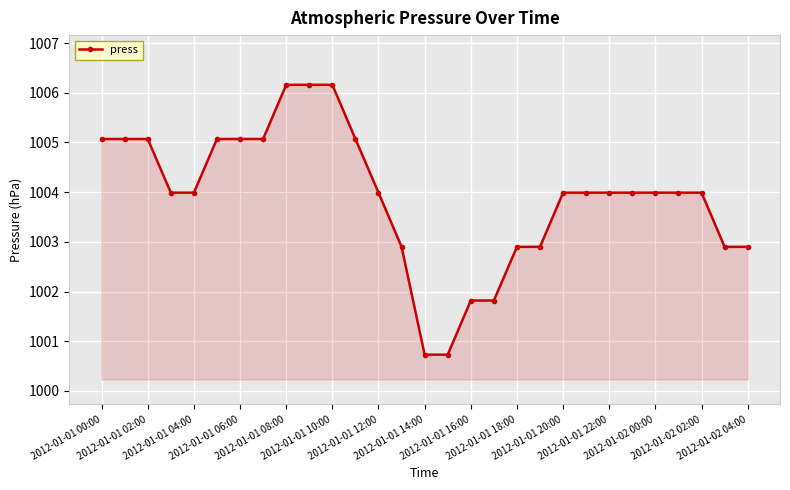

Reading left to right, list all the values displayed in this chart.

1005.1	1005.1	1005.1	1004.0	1004.0	1005.1	1005.1	1005.1	1006.2	1006.2	1006.2	1005.1	1004.0	1002.9	1000.7	1000.7	1001.8	1001.8	1002.9	1002.9	1004.0	1004.0	1004.0	1004.0	1004.0	1004.0	1004.0	1002.9	1002.9